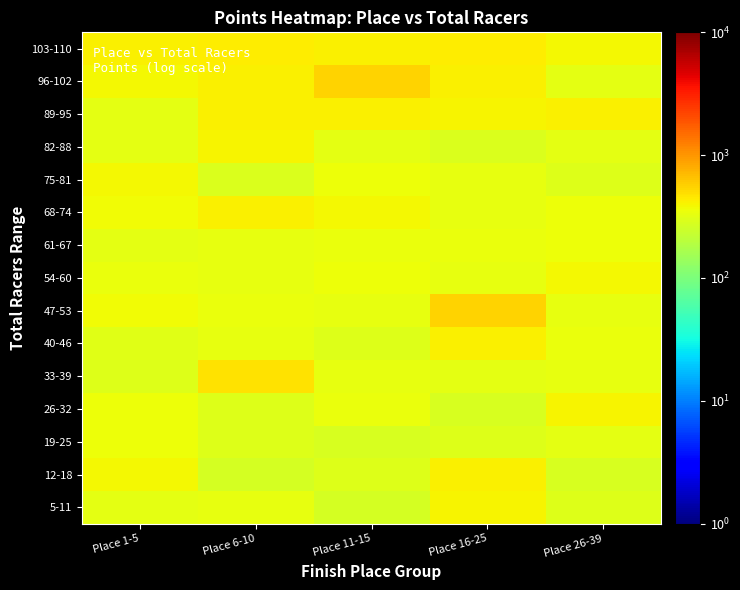

Which series has the largest total across all categories?

96-102